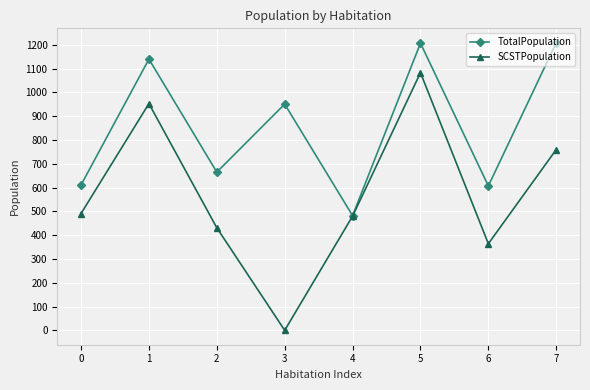

True or false: SCSTPopulation has a value of 487 at 5.

False